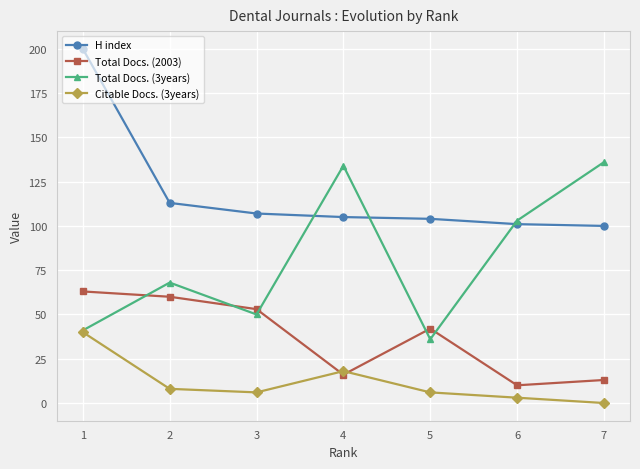

Does the chart display data point markers on the line(s)?

Yes